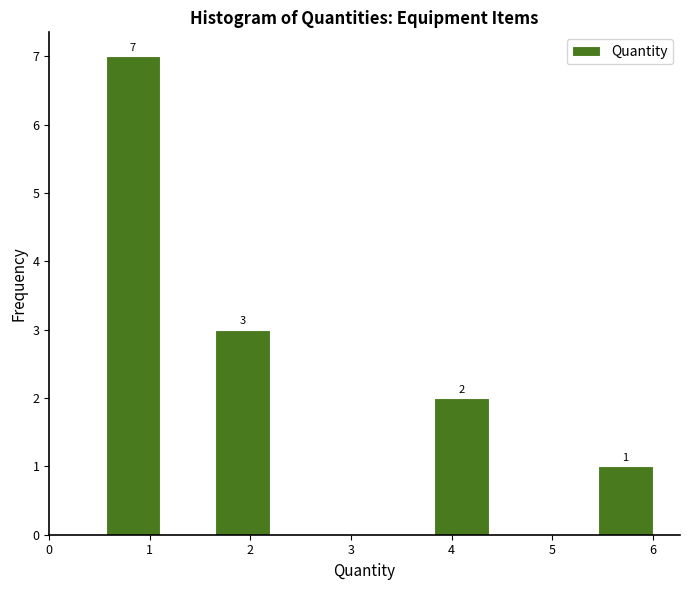

Over which range of the x-axis is the bar tallest?

0.6 to 1.1